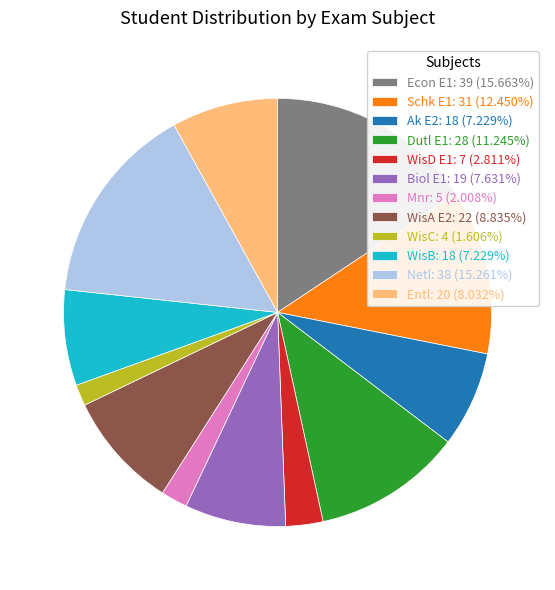

What is the ratio of the value at Dutl E1: 28 (11.245%) to the value at Biol E1: 19 (7.631%)?

1.5